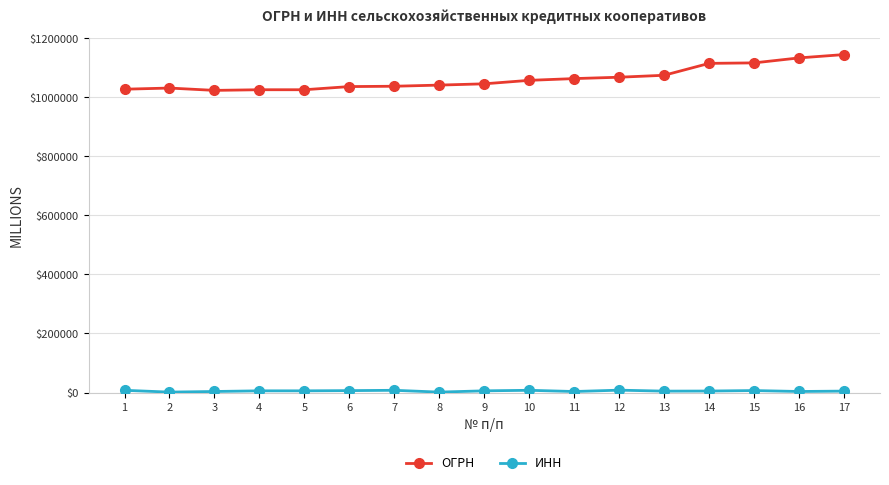

What is the maximum value shown in the chart?

1144827.0